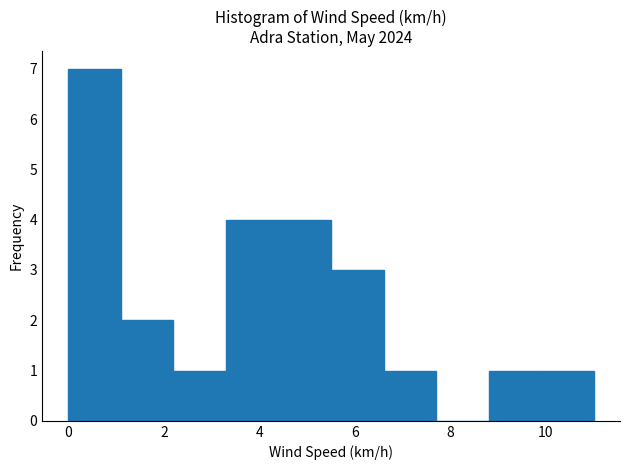

What is the height of the bar covering 0.0 to 1.1 on the x-axis? Neither the bar edges nor the heights are printed on the chart, so give them approximately, as read against the axes.

7